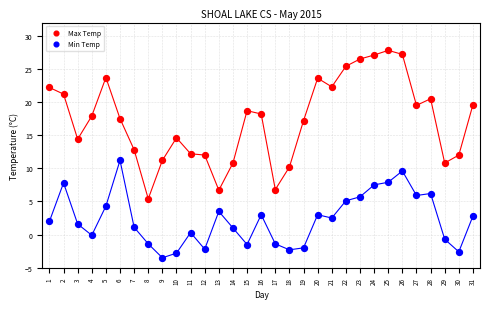

What are all the series names shown in the legend?

Max Temp, Min Temp